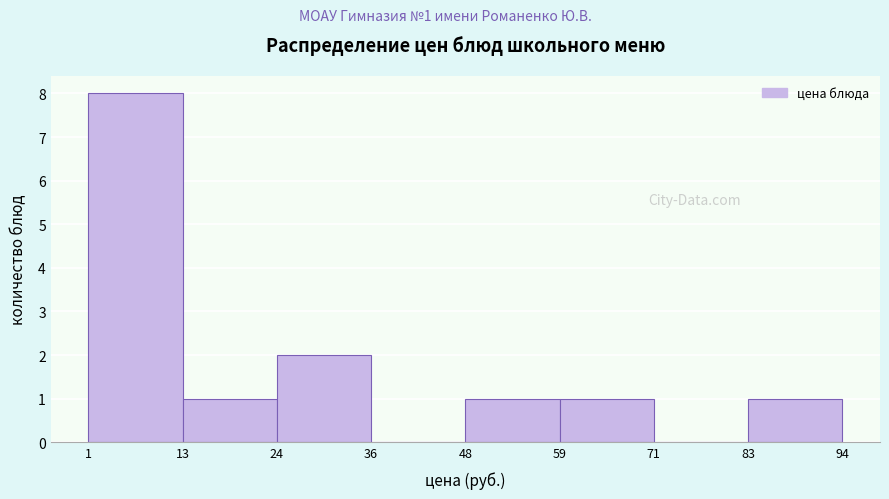

Over which range of the x-axis is the bar tallest?

1 to 13